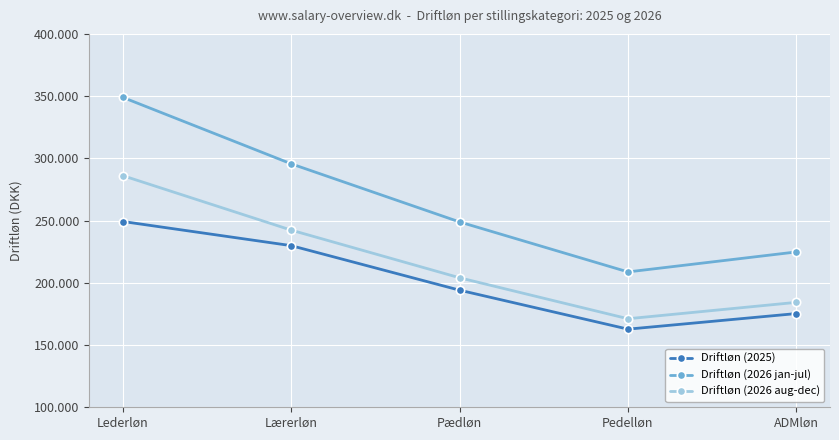

List the labels in order of Driftløn (2025) value, largest first.

Lederløn, Lærerløn, Pædløn, ADMløn, Pedelløn